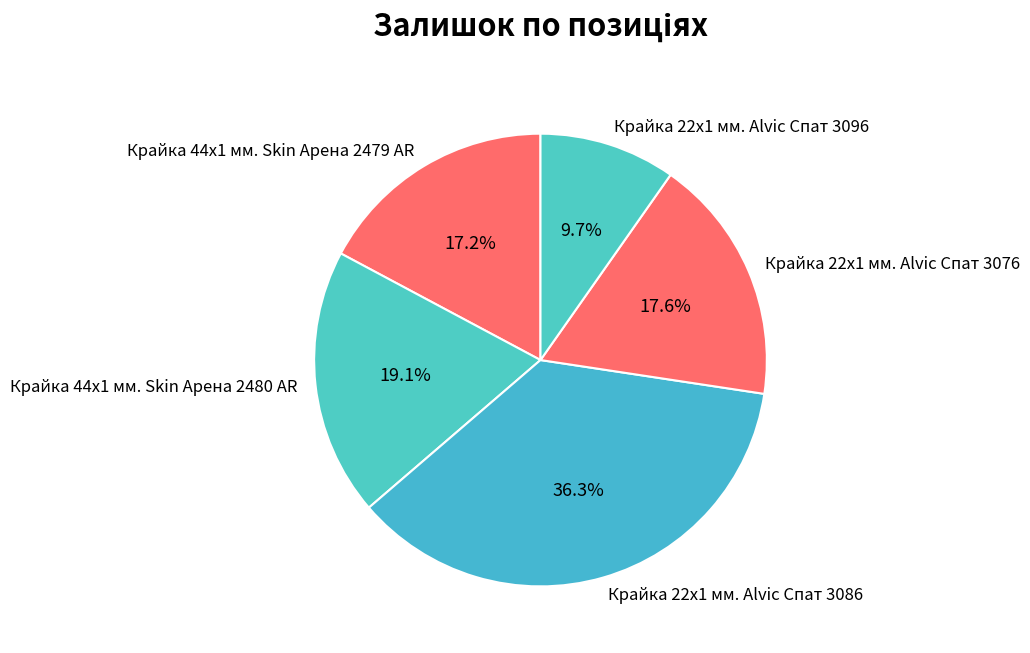

Which has a higher value, Крайка 22x1 мм. Alvic Спат 3076 or Крайка 22x1 мм. Alvic Спат 3086?

Крайка 22x1 мм. Alvic Спат 3086